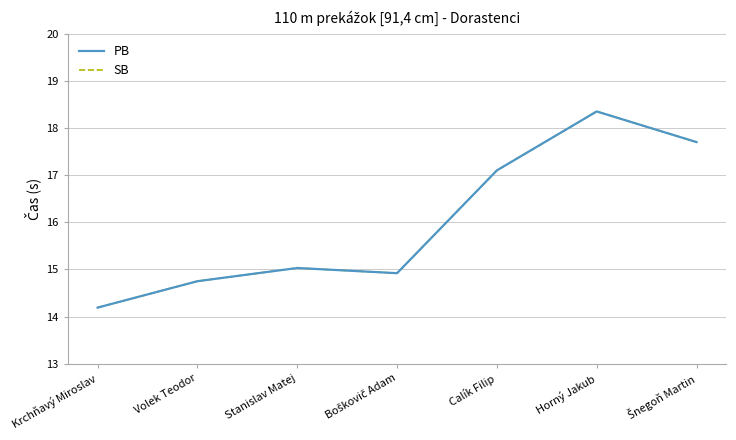

Is this an area chart (filled region under the line)?

No